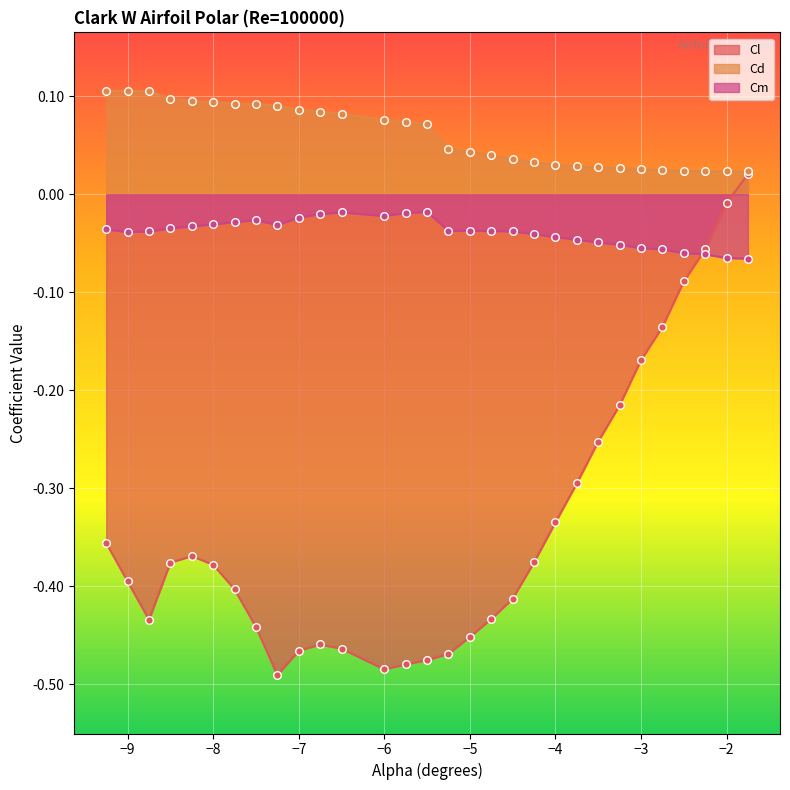

At how many categories does at least one series exceed 0?

30